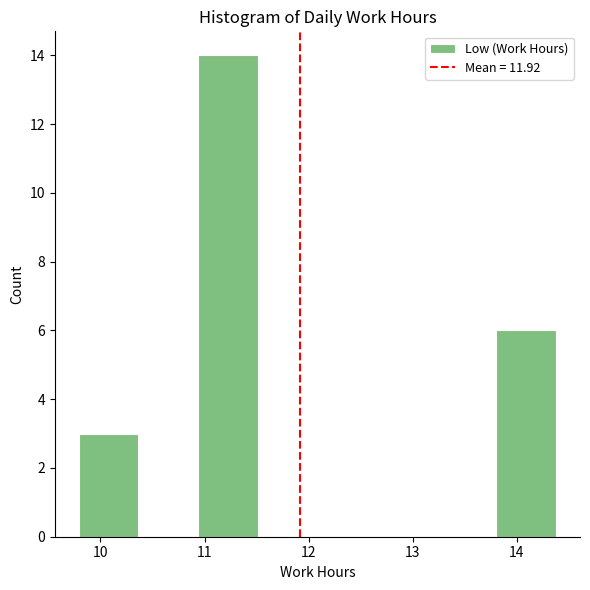

Which range on the x-axis has the tallest bar?

10.9 to 11.5